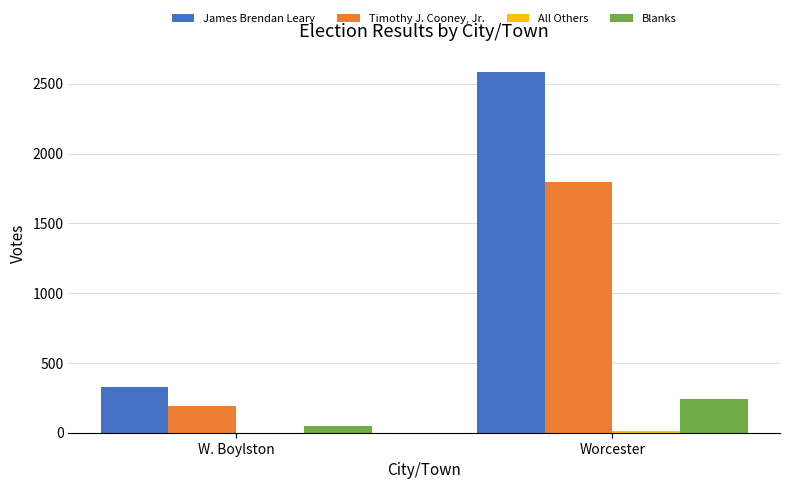

What is the maximum value shown in the chart?

2587